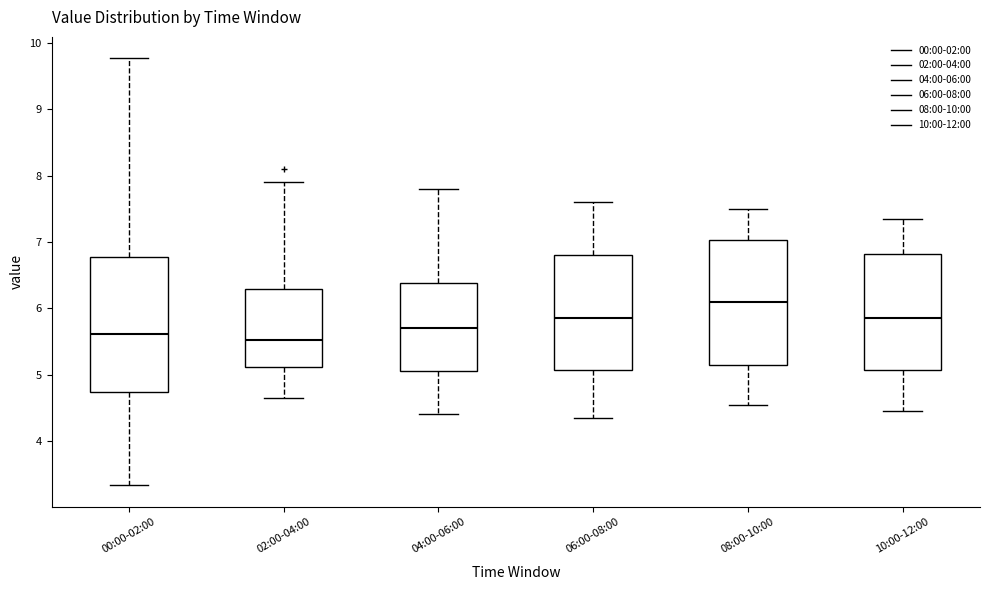

Which box is the tallest, from its lower edge to its upper edge?

00:00-02:00